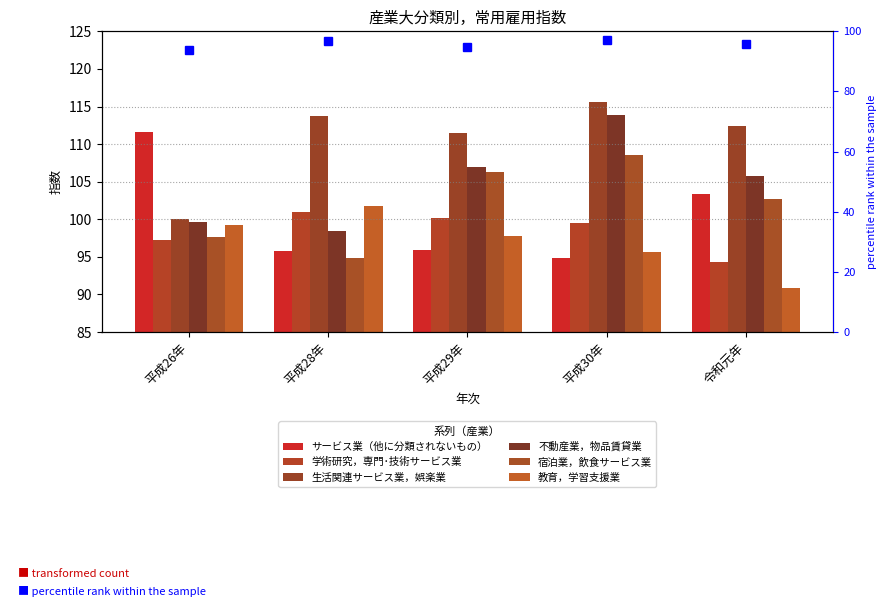

The 生活関連サービス業，娯楽業 series shows 113.8 at 平成28年. True or false?

True